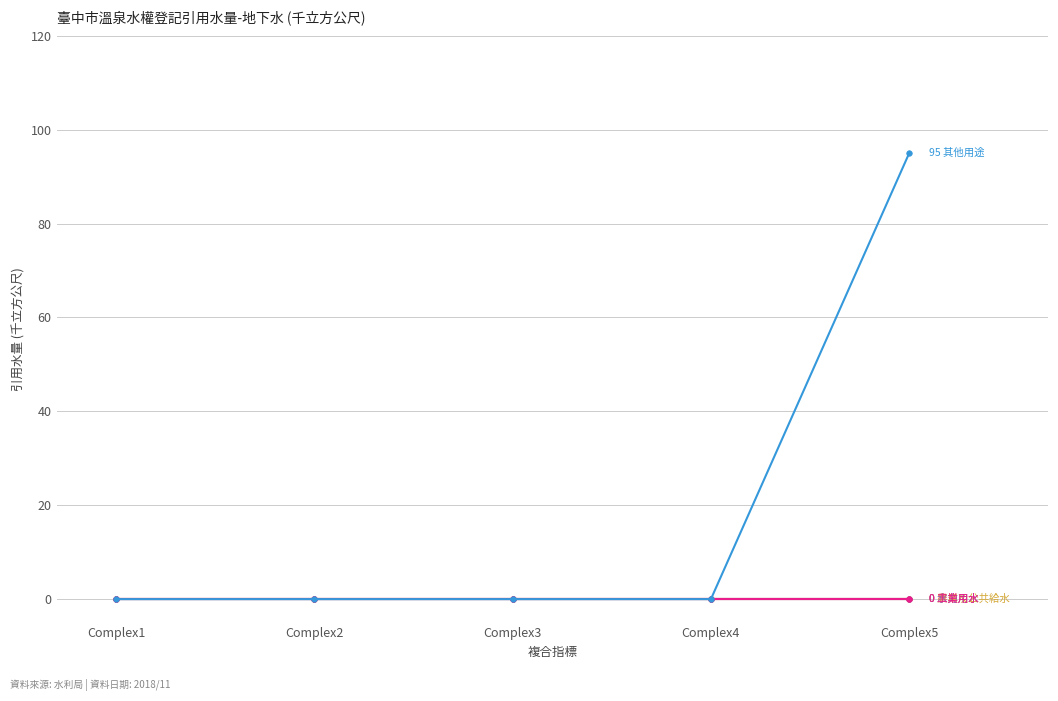

Reading left to right, extract all data points from this chart.

家用及公共給水: 0	0	0	0	0
農業用水: 0	0	0	0	0
水力用水: 0	0	0	0	0
工業用水: 0	0	0	0	0
其他用途: 0	0	0	0	95